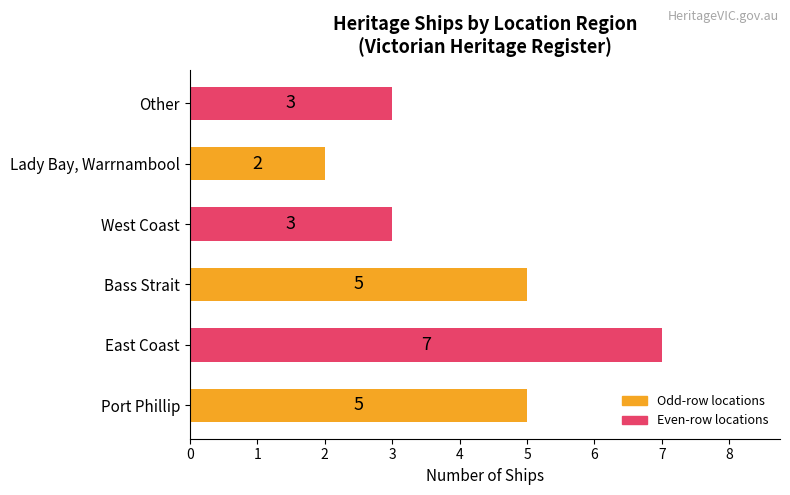

Reading top to bottom, extract all data points from this chart.

3	2	3	5	7	5